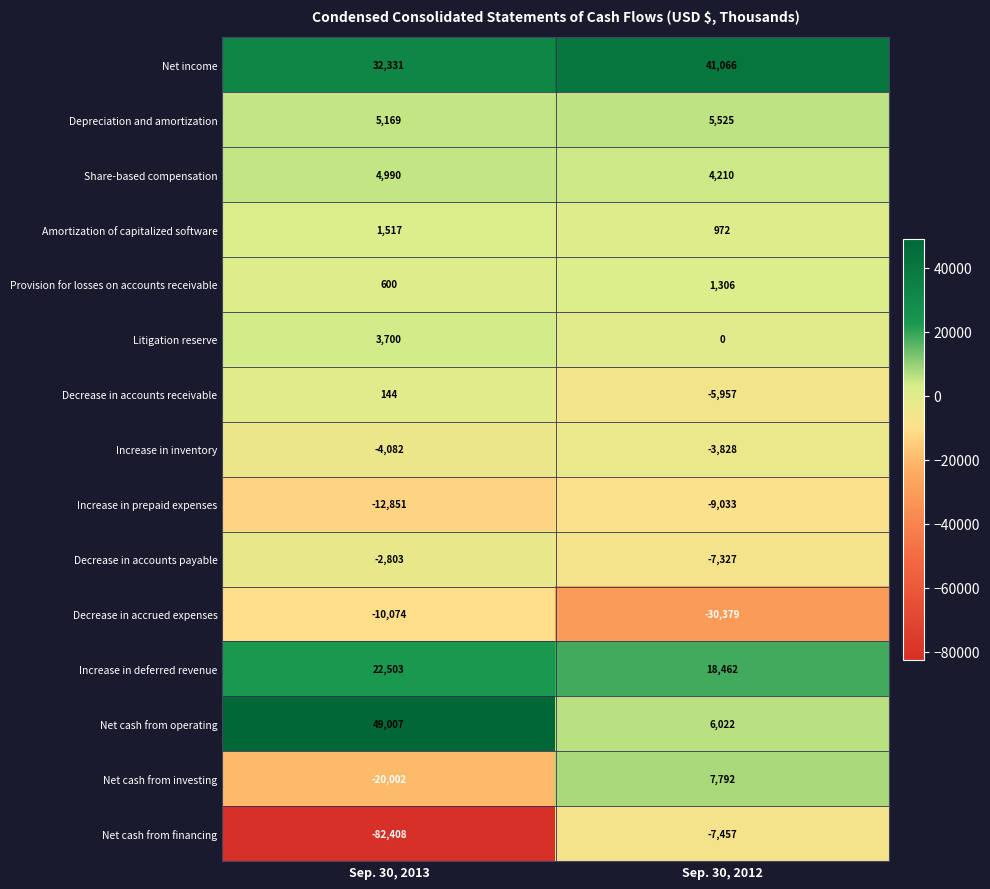

What is the total value across all series at Sep. 30, 2012?

21374